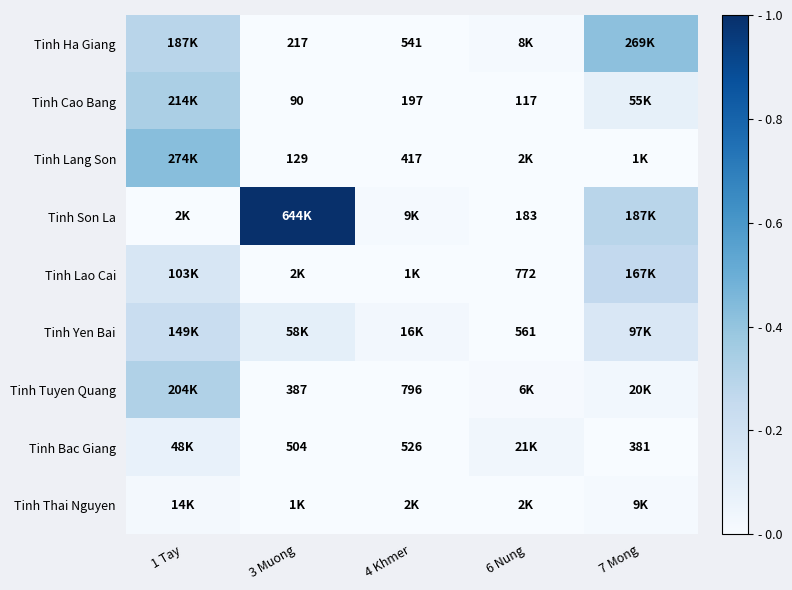

Is the value of Tinh Son La at 6 Nung greater than the value of Tinh Bac Giang at 4 Khmer?

No